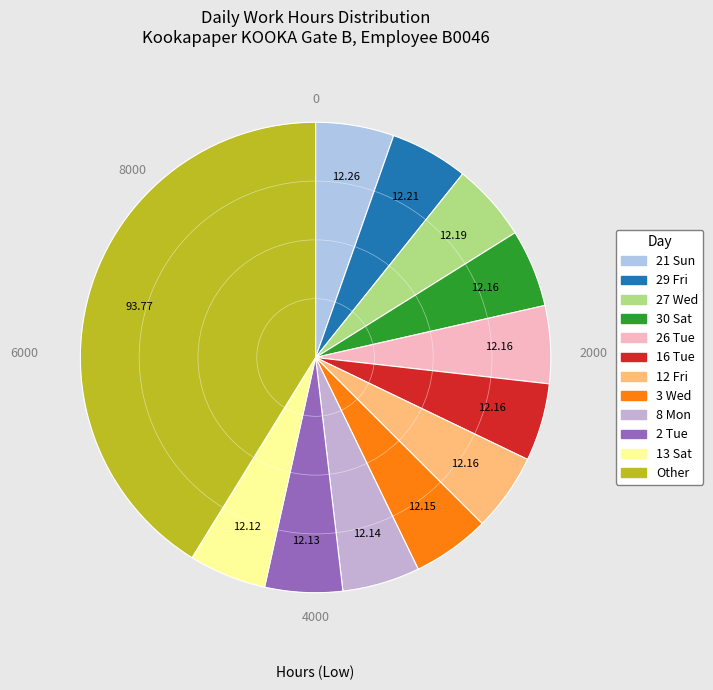

How many slices are in this pie chart?

12